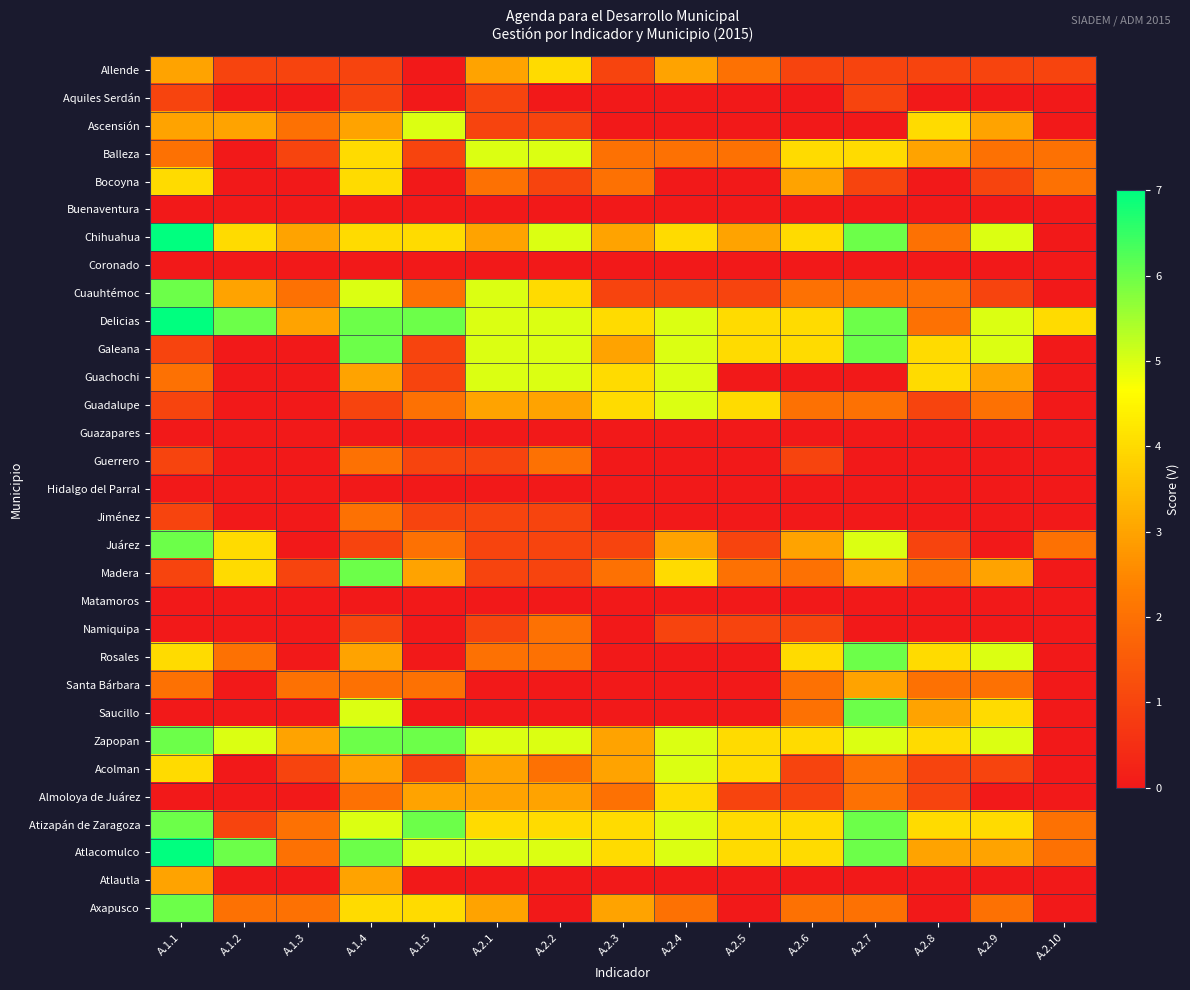

Reading left to right, extract all data points from this chart.

Allende: A.1.1=3	A.1.2=1	A.1.3=1	A.1.4=1	A.1.5=0	A.2.1=3	A.2.2=4	A.2.3=1	A.2.4=3	A.2.5=2	A.2.6=1	A.2.7=1	A.2.8=1	A.2.9=1	A.2.10=1
Aquiles Serdán: A.1.1=1	A.1.2=0	A.1.3=0	A.1.4=1	A.1.5=0	A.2.1=1	A.2.2=0	A.2.3=0	A.2.4=0	A.2.5=0	A.2.6=0	A.2.7=1	A.2.8=0	A.2.9=0	A.2.10=0
Ascensión: A.1.1=3	A.1.2=3	A.1.3=2	A.1.4=3	A.1.5=5	A.2.1=1	A.2.2=1	A.2.3=0	A.2.4=0	A.2.5=0	A.2.6=0	A.2.7=0	A.2.8=4	A.2.9=3	A.2.10=0
Balleza: A.1.1=2	A.1.2=0	A.1.3=1	A.1.4=4	A.1.5=1	A.2.1=5	A.2.2=5	A.2.3=2	A.2.4=2	A.2.5=2	A.2.6=4	A.2.7=4	A.2.8=3	A.2.9=2	A.2.10=2
Bocoyna: A.1.1=4	A.1.2=0	A.1.3=0	A.1.4=4	A.1.5=0	A.2.1=2	A.2.2=1	A.2.3=2	A.2.4=0	A.2.5=0	A.2.6=3	A.2.7=1	A.2.8=0	A.2.9=1	A.2.10=2
Buenaventura: A.1.1=0	A.1.2=0	A.1.3=0	A.1.4=0	A.1.5=0	A.2.1=0	A.2.2=0	A.2.3=0	A.2.4=0	A.2.5=0	A.2.6=0	A.2.7=0	A.2.8=0	A.2.9=0	A.2.10=0
Chihuahua: A.1.1=7	A.1.2=4	A.1.3=3	A.1.4=4	A.1.5=4	A.2.1=3	A.2.2=5	A.2.3=3	A.2.4=4	A.2.5=3	A.2.6=4	A.2.7=6	A.2.8=2	A.2.9=5	A.2.10=0
Coronado: A.1.1=0	A.1.2=0	A.1.3=0	A.1.4=0	A.1.5=0	A.2.1=0	A.2.2=0	A.2.3=0	A.2.4=0	A.2.5=0	A.2.6=0	A.2.7=0	A.2.8=0	A.2.9=0	A.2.10=0
Cuauhtémoc: A.1.1=6	A.1.2=3	A.1.3=2	A.1.4=5	A.1.5=2	A.2.1=5	A.2.2=4	A.2.3=1	A.2.4=1	A.2.5=1	A.2.6=2	A.2.7=2	A.2.8=2	A.2.9=1	A.2.10=0
Delicias: A.1.1=7	A.1.2=6	A.1.3=3	A.1.4=6	A.1.5=6	A.2.1=5	A.2.2=5	A.2.3=4	A.2.4=5	A.2.5=4	A.2.6=4	A.2.7=6	A.2.8=2	A.2.9=5	A.2.10=4
Galeana: A.1.1=1	A.1.2=0	A.1.3=0	A.1.4=6	A.1.5=1	A.2.1=5	A.2.2=5	A.2.3=3	A.2.4=5	A.2.5=4	A.2.6=4	A.2.7=6	A.2.8=4	A.2.9=5	A.2.10=0
Guachochi: A.1.1=2	A.1.2=0	A.1.3=0	A.1.4=3	A.1.5=1	A.2.1=5	A.2.2=5	A.2.3=4	A.2.4=5	A.2.5=0	A.2.6=0	A.2.7=0	A.2.8=4	A.2.9=3	A.2.10=0
Guadalupe: A.1.1=1	A.1.2=0	A.1.3=0	A.1.4=1	A.1.5=2	A.2.1=3	A.2.2=3	A.2.3=4	A.2.4=5	A.2.5=4	A.2.6=2	A.2.7=2	A.2.8=1	A.2.9=2	A.2.10=0
Guazapares: A.1.1=0	A.1.2=0	A.1.3=0	A.1.4=0	A.1.5=0	A.2.1=0	A.2.2=0	A.2.3=0	A.2.4=0	A.2.5=0	A.2.6=0	A.2.7=0	A.2.8=0	A.2.9=0	A.2.10=0
Guerrero: A.1.1=1	A.1.2=0	A.1.3=0	A.1.4=2	A.1.5=1	A.2.1=1	A.2.2=2	A.2.3=0	A.2.4=0	A.2.5=0	A.2.6=1	A.2.7=0	A.2.8=0	A.2.9=0	A.2.10=0
Hidalgo del Parral: A.1.1=0	A.1.2=0	A.1.3=0	A.1.4=0	A.1.5=0	A.2.1=0	A.2.2=0	A.2.3=0	A.2.4=0	A.2.5=0	A.2.6=0	A.2.7=0	A.2.8=0	A.2.9=0	A.2.10=0
Jiménez: A.1.1=1	A.1.2=0	A.1.3=0	A.1.4=2	A.1.5=1	A.2.1=1	A.2.2=1	A.2.3=0	A.2.4=0	A.2.5=0	A.2.6=0	A.2.7=0	A.2.8=0	A.2.9=0	A.2.10=0
Juárez: A.1.1=6	A.1.2=4	A.1.3=0	A.1.4=1	A.1.5=2	A.2.1=1	A.2.2=1	A.2.3=1	A.2.4=3	A.2.5=1	A.2.6=3	A.2.7=5	A.2.8=1	A.2.9=0	A.2.10=2
Madera: A.1.1=1	A.1.2=4	A.1.3=1	A.1.4=6	A.1.5=3	A.2.1=1	A.2.2=1	A.2.3=2	A.2.4=4	A.2.5=2	A.2.6=2	A.2.7=3	A.2.8=2	A.2.9=3	A.2.10=0
Matamoros: A.1.1=0	A.1.2=0	A.1.3=0	A.1.4=0	A.1.5=0	A.2.1=0	A.2.2=0	A.2.3=0	A.2.4=0	A.2.5=0	A.2.6=0	A.2.7=0	A.2.8=0	A.2.9=0	A.2.10=0
Namiquipa: A.1.1=0	A.1.2=0	A.1.3=0	A.1.4=1	A.1.5=0	A.2.1=1	A.2.2=2	A.2.3=0	A.2.4=1	A.2.5=1	A.2.6=1	A.2.7=0	A.2.8=0	A.2.9=0	A.2.10=0
Rosales: A.1.1=4	A.1.2=2	A.1.3=0	A.1.4=3	A.1.5=0	A.2.1=2	A.2.2=2	A.2.3=0	A.2.4=0	A.2.5=0	A.2.6=4	A.2.7=6	A.2.8=4	A.2.9=5	A.2.10=0
Santa Bárbara: A.1.1=2	A.1.2=0	A.1.3=2	A.1.4=2	A.1.5=2	A.2.1=0	A.2.2=0	A.2.3=0	A.2.4=0	A.2.5=0	A.2.6=2	A.2.7=3	A.2.8=2	A.2.9=2	A.2.10=0
Saucillo: A.1.1=0	A.1.2=0	A.1.3=0	A.1.4=5	A.1.5=0	A.2.1=0	A.2.2=0	A.2.3=0	A.2.4=0	A.2.5=0	A.2.6=2	A.2.7=6	A.2.8=3	A.2.9=4	A.2.10=0
Zapopan: A.1.1=6	A.1.2=5	A.1.3=3	A.1.4=6	A.1.5=6	A.2.1=5	A.2.2=5	A.2.3=3	A.2.4=5	A.2.5=4	A.2.6=4	A.2.7=5	A.2.8=4	A.2.9=5	A.2.10=0
Acolman: A.1.1=4	A.1.2=0	A.1.3=1	A.1.4=3	A.1.5=1	A.2.1=3	A.2.2=2	A.2.3=3	A.2.4=5	A.2.5=4	A.2.6=1	A.2.7=2	A.2.8=1	A.2.9=1	A.2.10=0
Almoloya de Juárez: A.1.1=0	A.1.2=0	A.1.3=0	A.1.4=2	A.1.5=3	A.2.1=3	A.2.2=3	A.2.3=2	A.2.4=4	A.2.5=1	A.2.6=1	A.2.7=2	A.2.8=1	A.2.9=0	A.2.10=0
Atizapán de Zaragoza: A.1.1=6	A.1.2=1	A.1.3=2	A.1.4=5	A.1.5=6	A.2.1=4	A.2.2=4	A.2.3=4	A.2.4=5	A.2.5=4	A.2.6=4	A.2.7=6	A.2.8=4	A.2.9=4	A.2.10=2
Atlacomulco: A.1.1=7	A.1.2=6	A.1.3=2	A.1.4=6	A.1.5=5	A.2.1=5	A.2.2=5	A.2.3=4	A.2.4=5	A.2.5=4	A.2.6=4	A.2.7=6	A.2.8=3	A.2.9=3	A.2.10=2
Atlautla: A.1.1=3	A.1.2=0	A.1.3=0	A.1.4=3	A.1.5=0	A.2.1=0	A.2.2=0	A.2.3=0	A.2.4=0	A.2.5=0	A.2.6=0	A.2.7=0	A.2.8=0	A.2.9=0	A.2.10=0
Axapusco: A.1.1=6	A.1.2=2	A.1.3=2	A.1.4=4	A.1.5=4	A.2.1=3	A.2.2=0	A.2.3=3	A.2.4=2	A.2.5=0	A.2.6=2	A.2.7=2	A.2.8=0	A.2.9=2	A.2.10=0